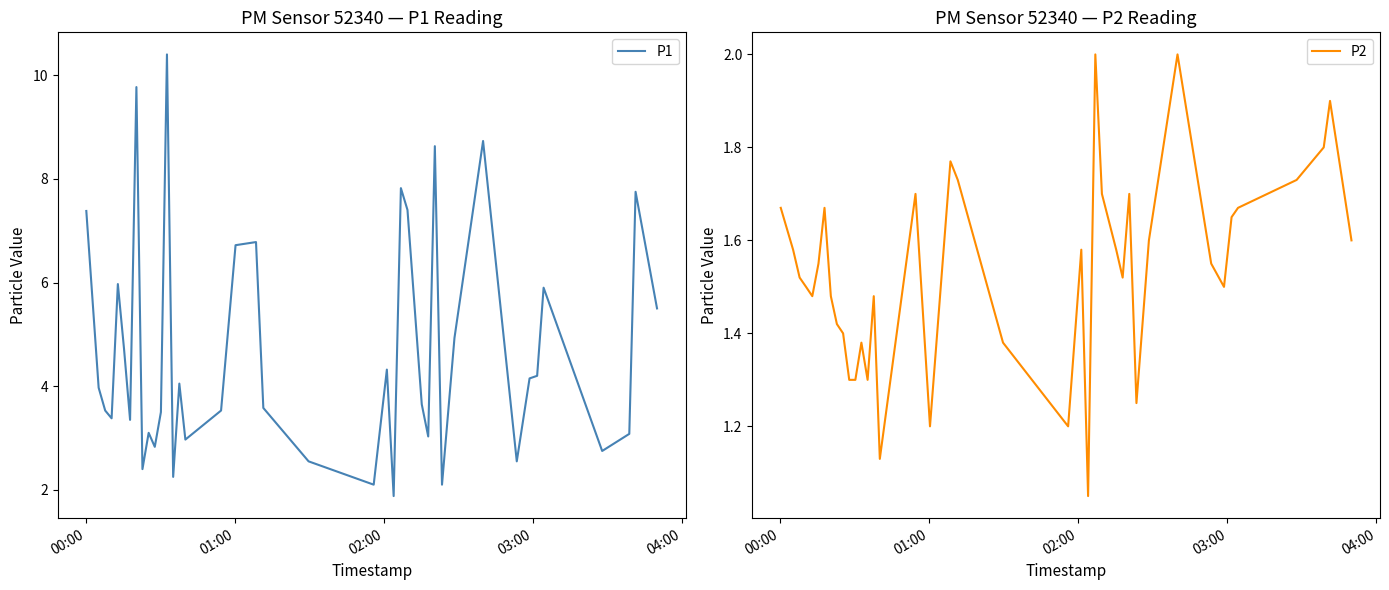

What is the minimum value for P1?

1.9